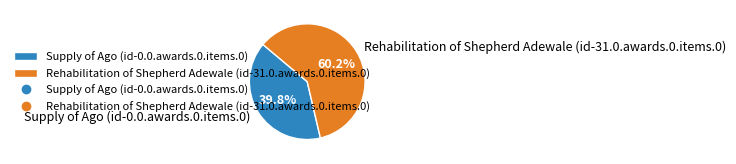

The Rehabilitation of Shepherd Adewale (id-31.0.awards.0.items.0) slice represents 66% of the pie. True or false?

False